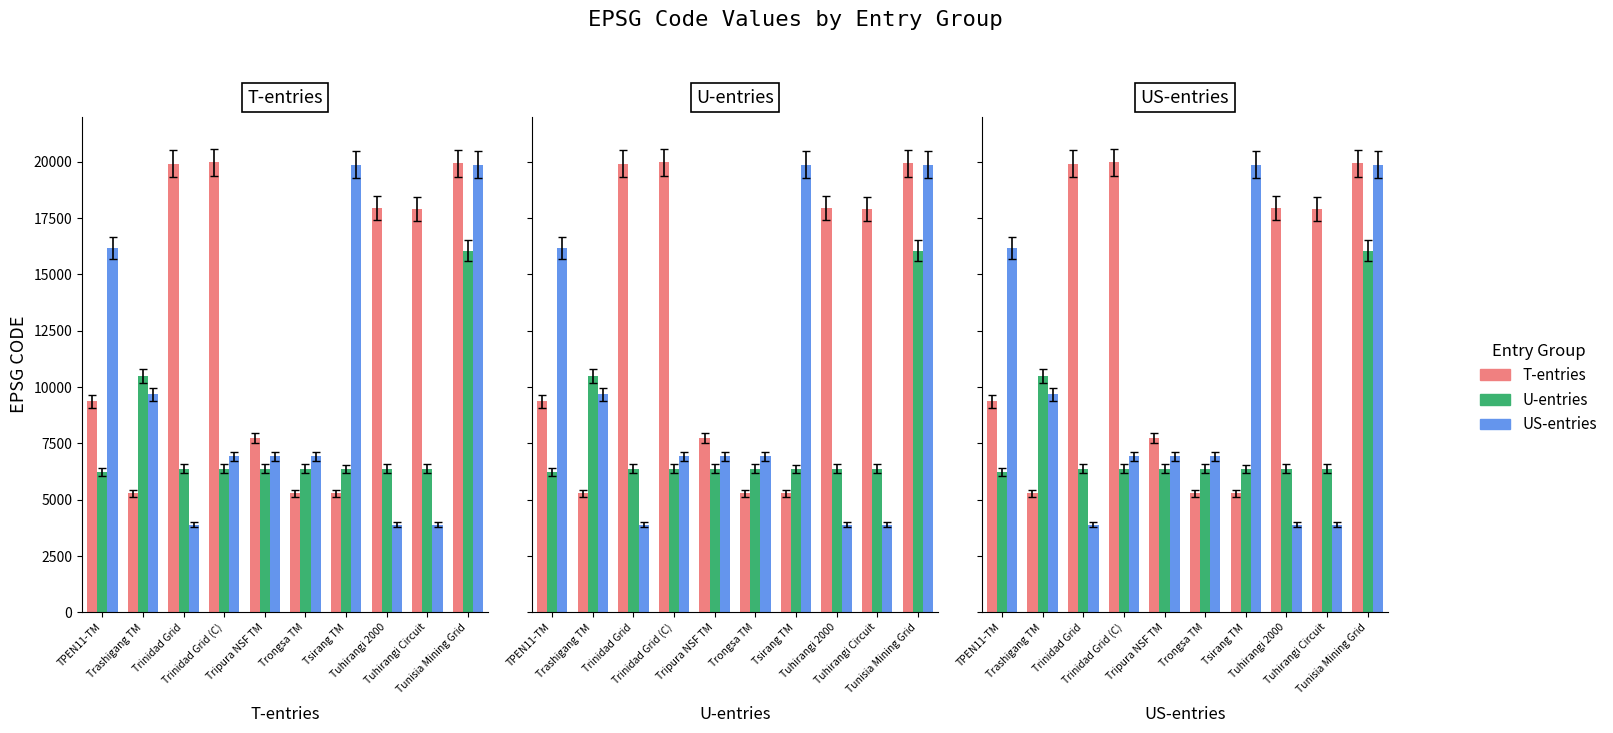

Reading right to left, extract all data points from this chart.

T-entries: Tunisia Mining Grid=19937	Tuhirangi Circuit=17906	Tuhirangi 2000=17936	Tsirang TM=5284	Trongsa TM=5290	Tripura NSF TM=7753	Trinidad Grid (C)=19975	Trinidad Grid=19925	Trashigang TM=5289	TPEN11-TM=9366
U-entries: Tunisia Mining Grid=16061	Tuhirangi Circuit=6376	Tuhirangi 2000=6375	Tsirang TM=6374	Trongsa TM=6380	Tripura NSF TM=6379	Trinidad Grid (C)=6378	Trinidad Grid=6377	Trashigang TM=10479	TPEN11-TM=6240
US-entries: Tunisia Mining Grid=19865	Tuhirangi Circuit=3898	Tuhirangi 2000=3897	Tsirang TM=19869	Trongsa TM=6930	Tripura NSF TM=6929	Trinidad Grid (C)=6928	Trinidad Grid=3899	Trashigang TM=9673	TPEN11-TM=16161